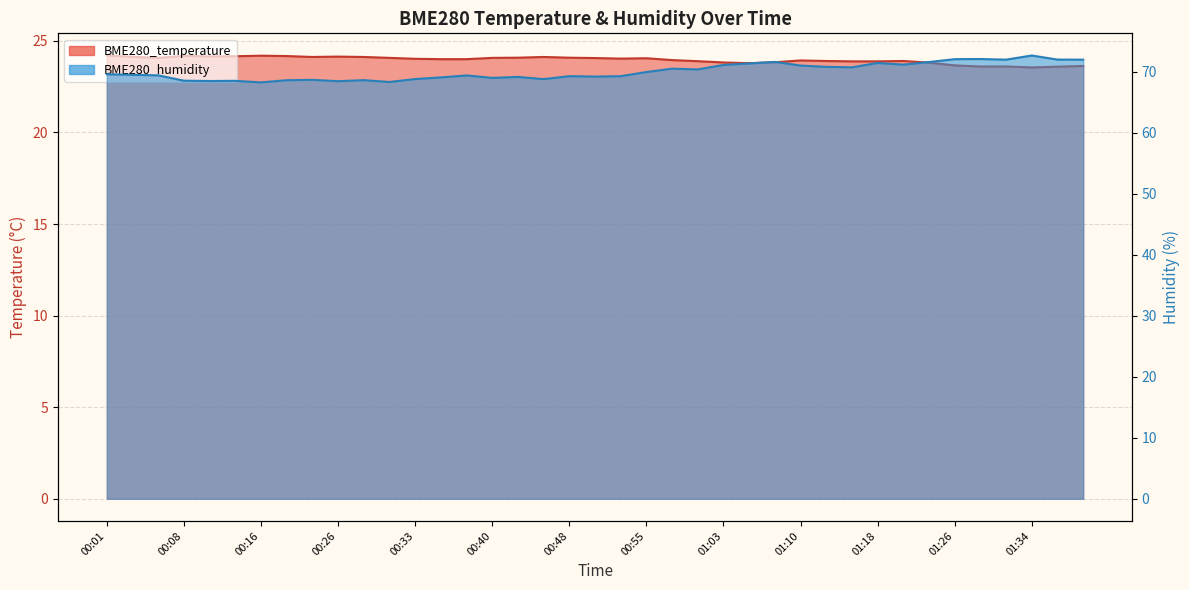

What is the value of the BME280_temperature point at the 24th from the left?

23.9